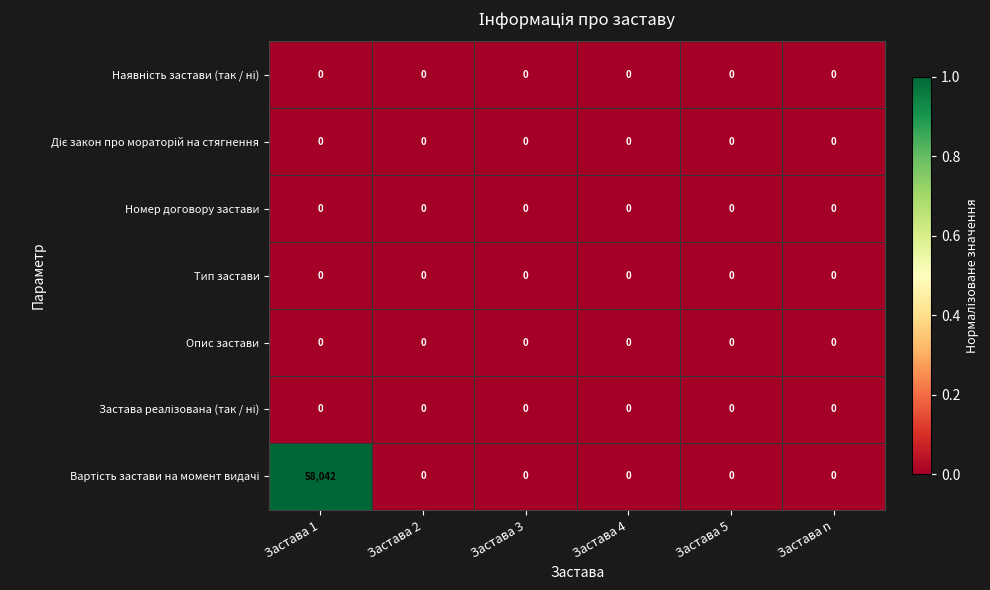

What is the total value across all series at Застава 1?

58042